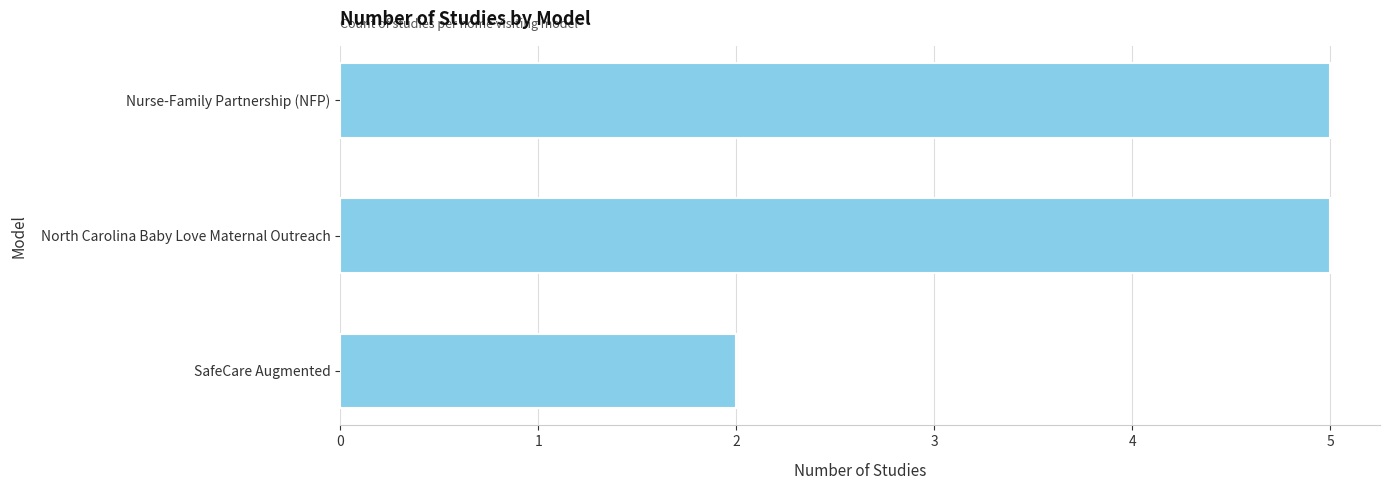

Reading top to bottom, list all the values displayed in this chart.

Nurse-Family Partnership (NFP)=5	North Carolina Baby Love Maternal Outreach=5	SafeCare Augmented=2